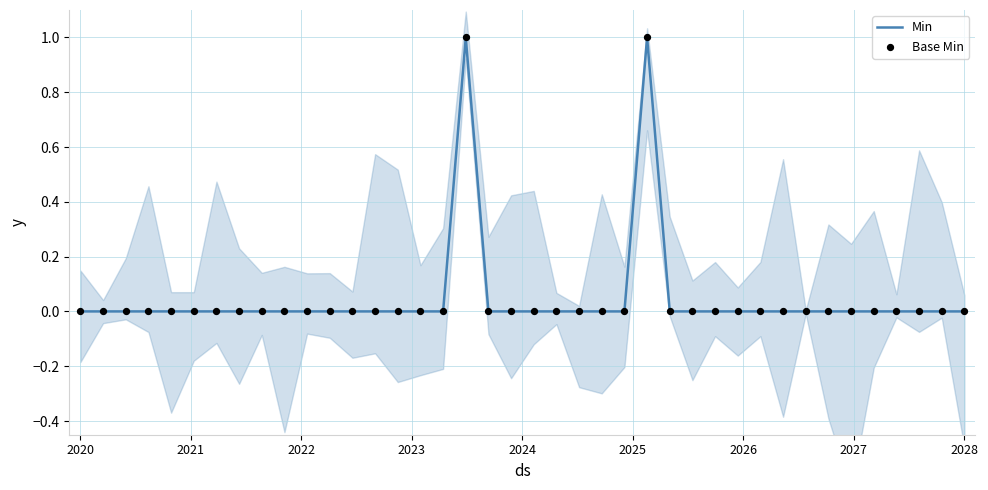

Which series has the widest spread of Y values?

Min